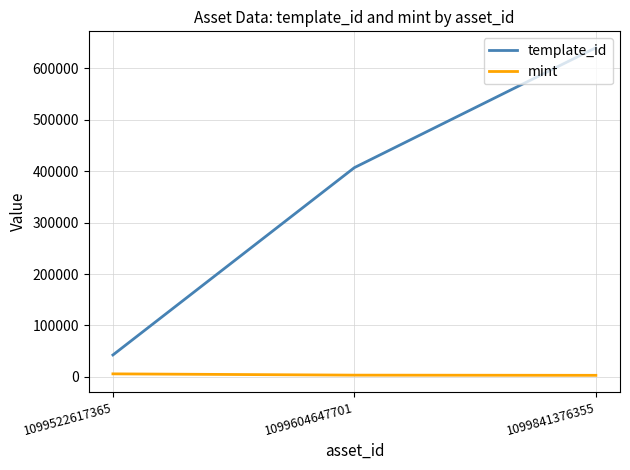

What value does the mint series have at 1099841376355?

2789